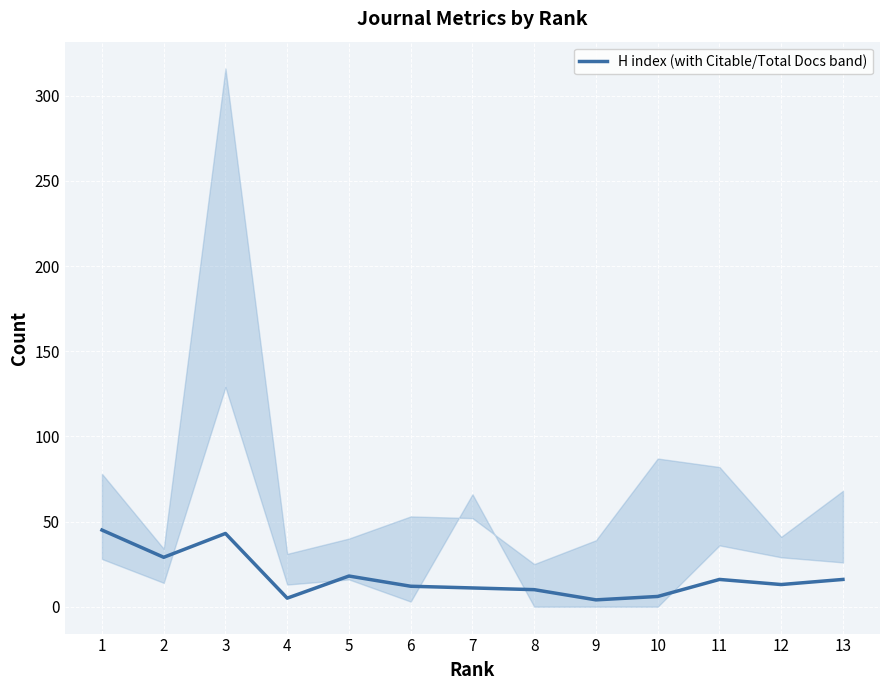

What is the value of the 13th point from the left?

16